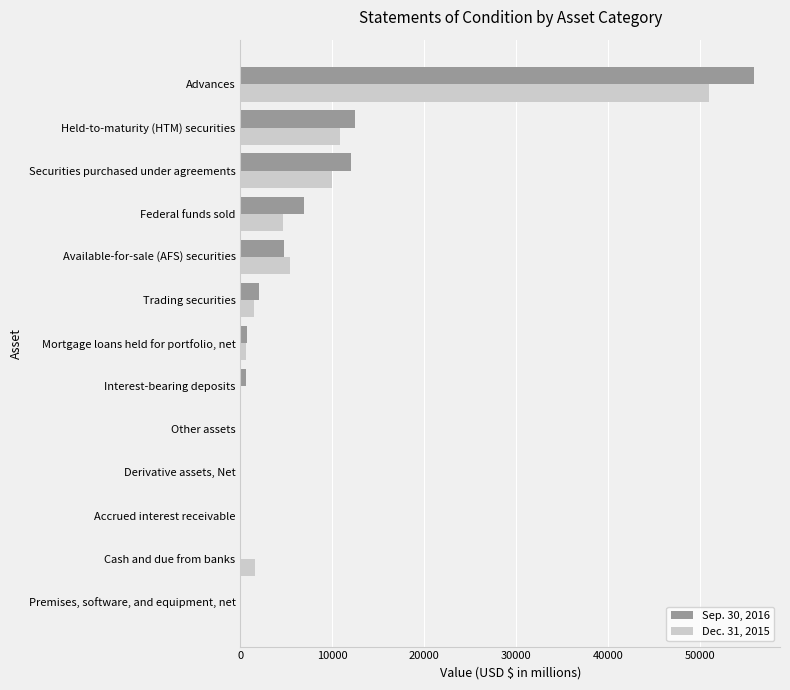

The value of Sep. 30, 2016 at Trading securities is 2065. True or false?

True